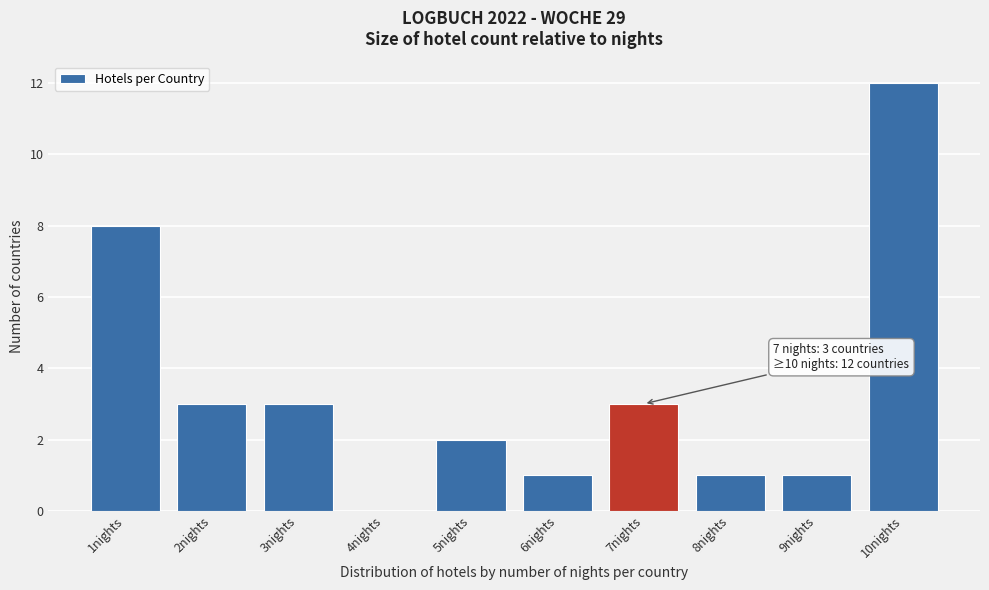

Reading left to right, what are all the values shown in this chart?

1nights=8	2nights=3	3nights=3	4nights=0	5nights=2	6nights=1	7nights=3	8nights=1	9nights=1	10nights=12